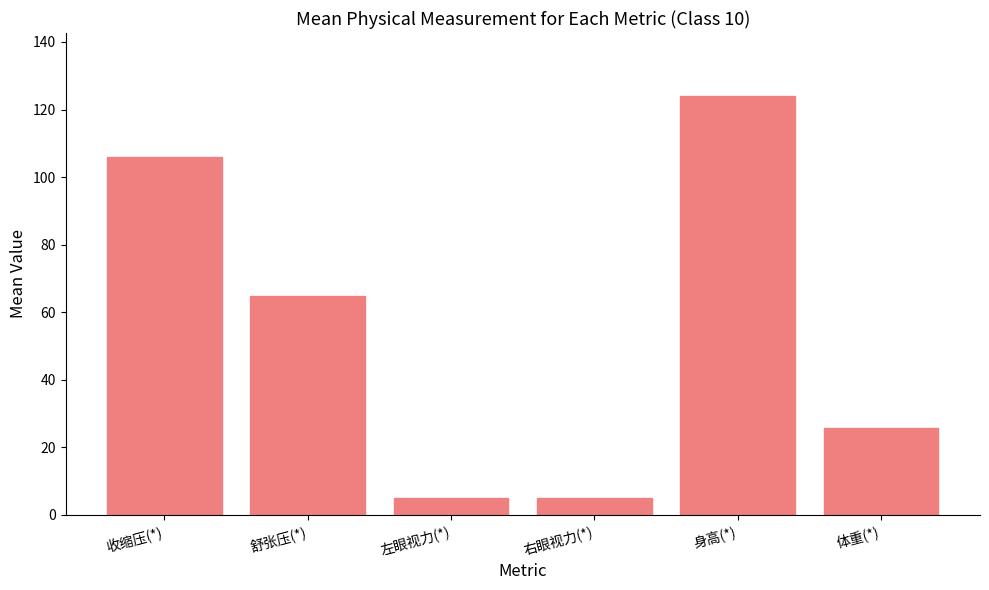

Where is the data nearest to the value 64?

舒张压(*)